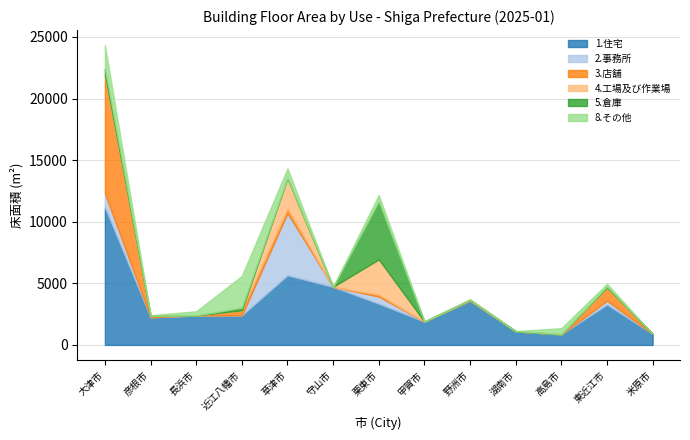

Which has a higher value, 東近江市 or 湖南市?

東近江市